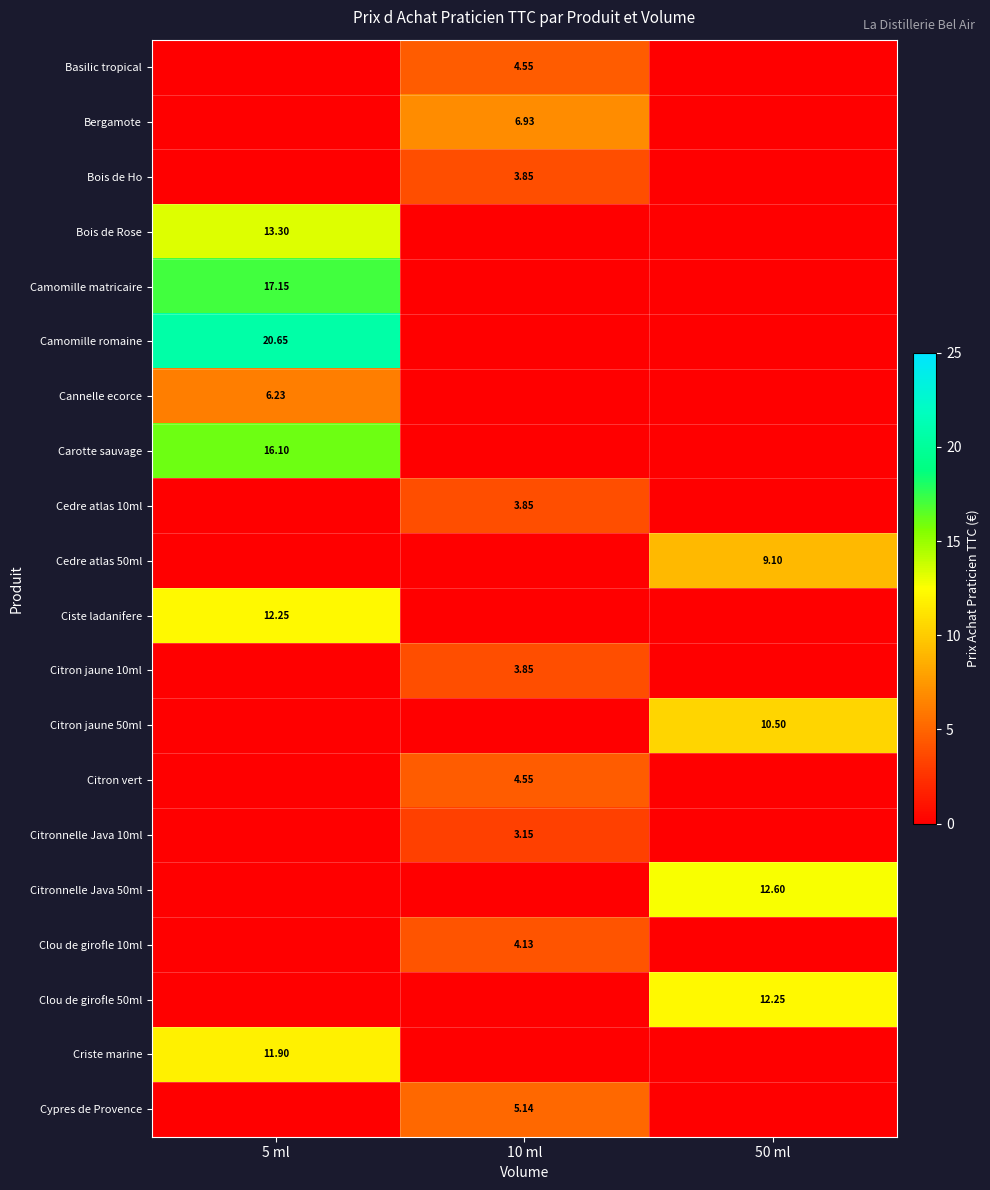

Rank the series at 5 ml from highest to lowest value.

Camomille romaine, Camomille matricaire, Carotte sauvage, Bois de Rose, Ciste ladanifere, Criste marine, Cannelle ecorce, Basilic tropical, Bergamote, Bois de Ho, Cedre atlas 10ml, Cedre atlas 50ml, Citron jaune 10ml, Citron jaune 50ml, Citron vert, Citronnelle Java 10ml, Citronnelle Java 50ml, Clou de girofle 10ml, Clou de girofle 50ml, Cypres de Provence